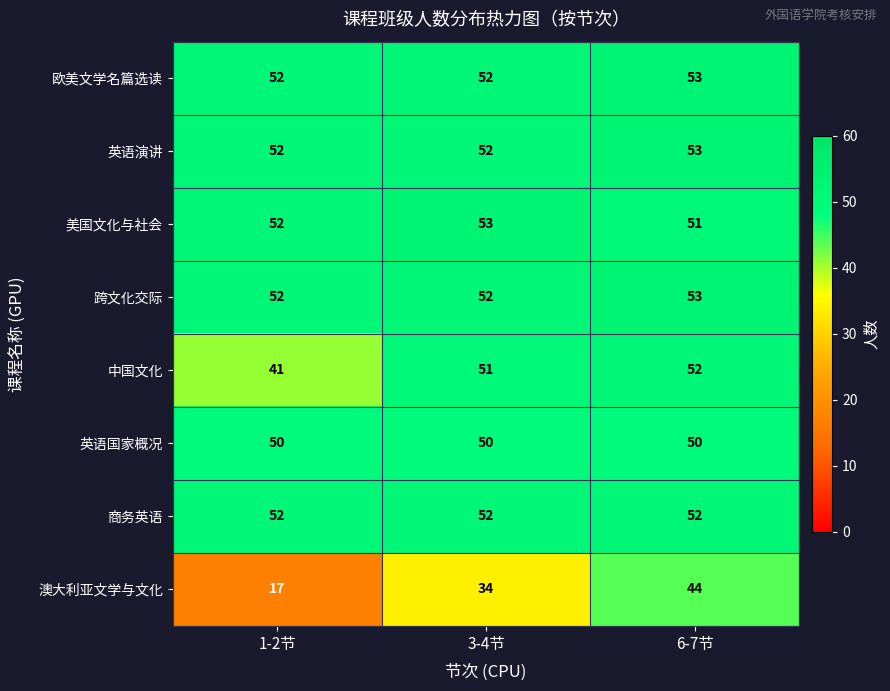

Which series has the widest spread of values?

澳大利亚文学与文化